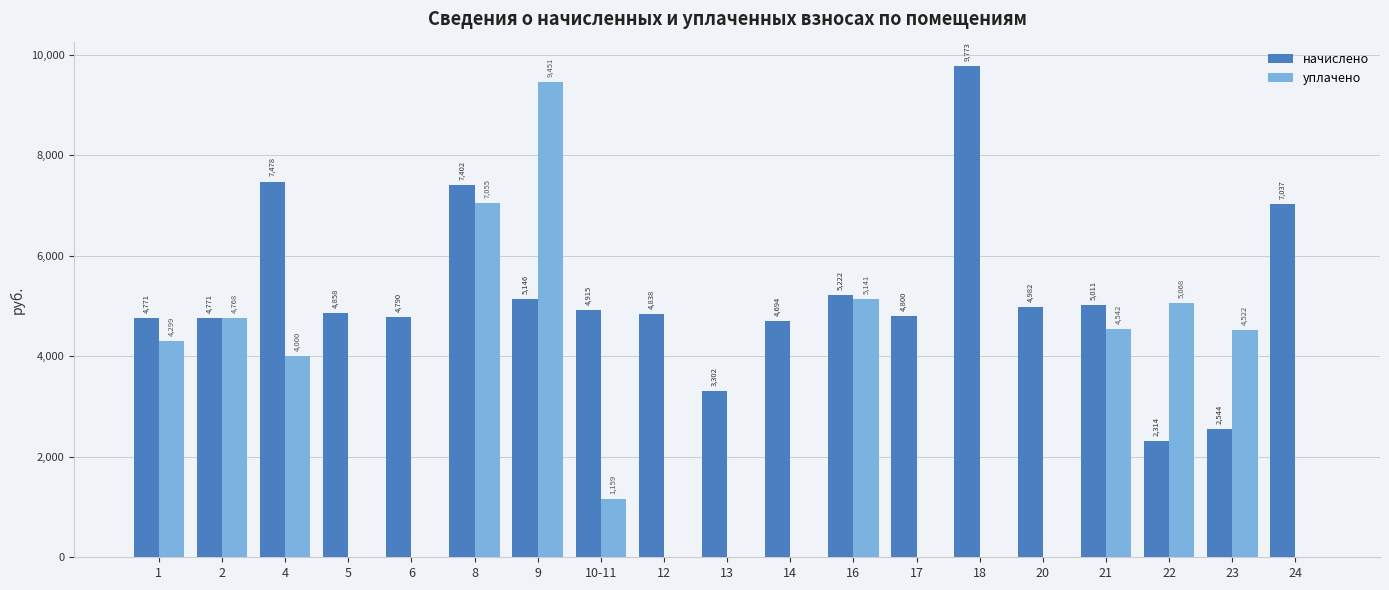

Is the value of уплачено at 4 greater than the value of начислено at 2?

No